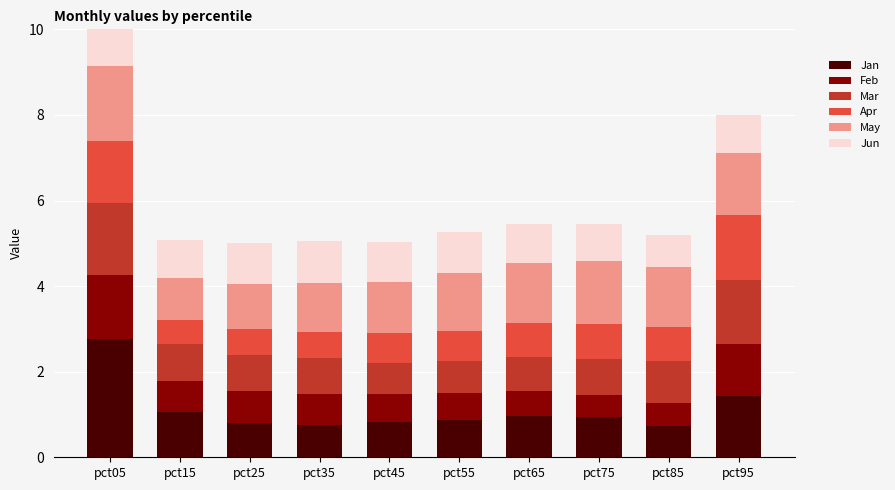

Which series changed the most between pct55 and pct95?

Apr